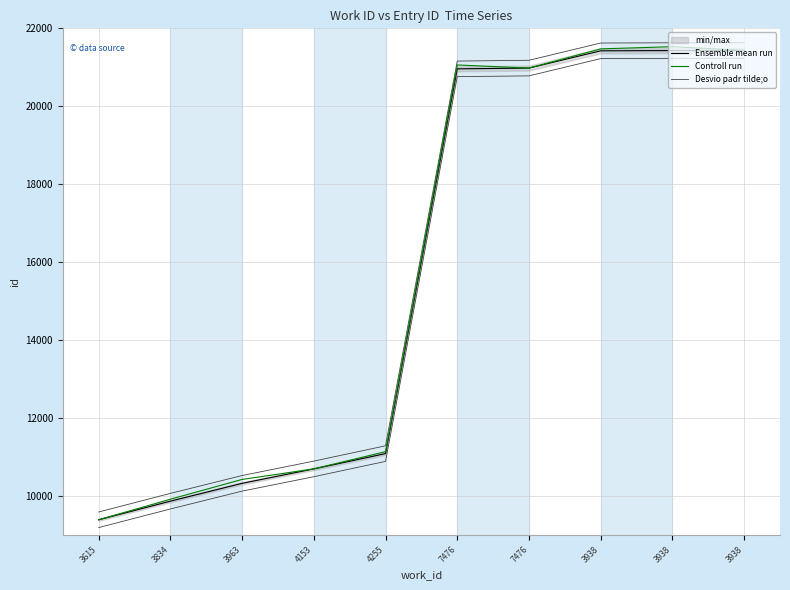

Rank the series by their maximum value, from lowest to highest.

Ensemble mean run, Controll run, Desvio padr tilde;o